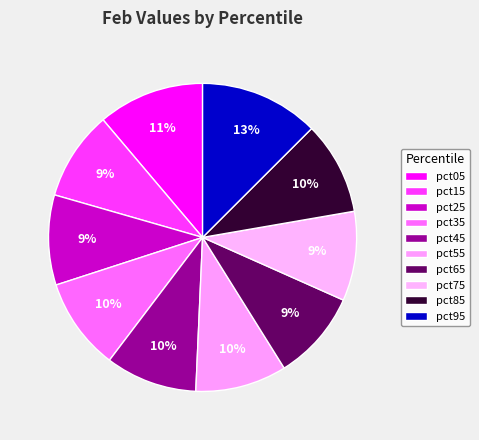

Which category has the biggest portion of the pie?

pct95